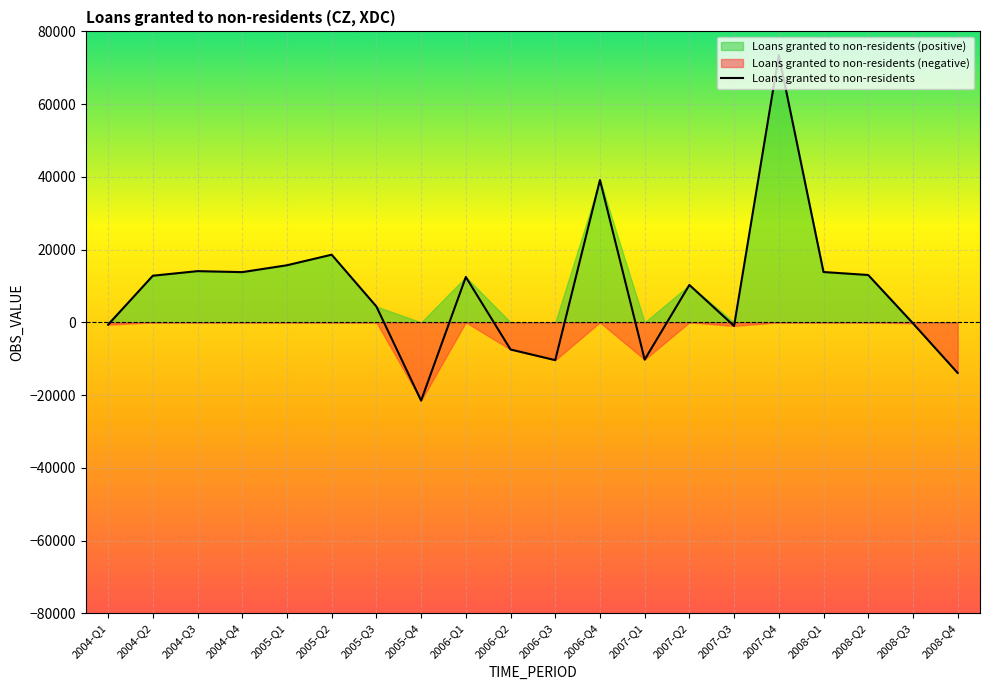

Rank the categories by value from highest to lowest.

2007-Q4, 2006-Q4, 2005-Q2, 2005-Q1, 2004-Q3, 2008-Q1, 2004-Q4, 2008-Q2, 2004-Q2, 2006-Q1, 2007-Q2, 2005-Q3, 2008-Q3, 2004-Q1, 2007-Q3, 2006-Q2, 2007-Q1, 2006-Q3, 2008-Q4, 2005-Q4